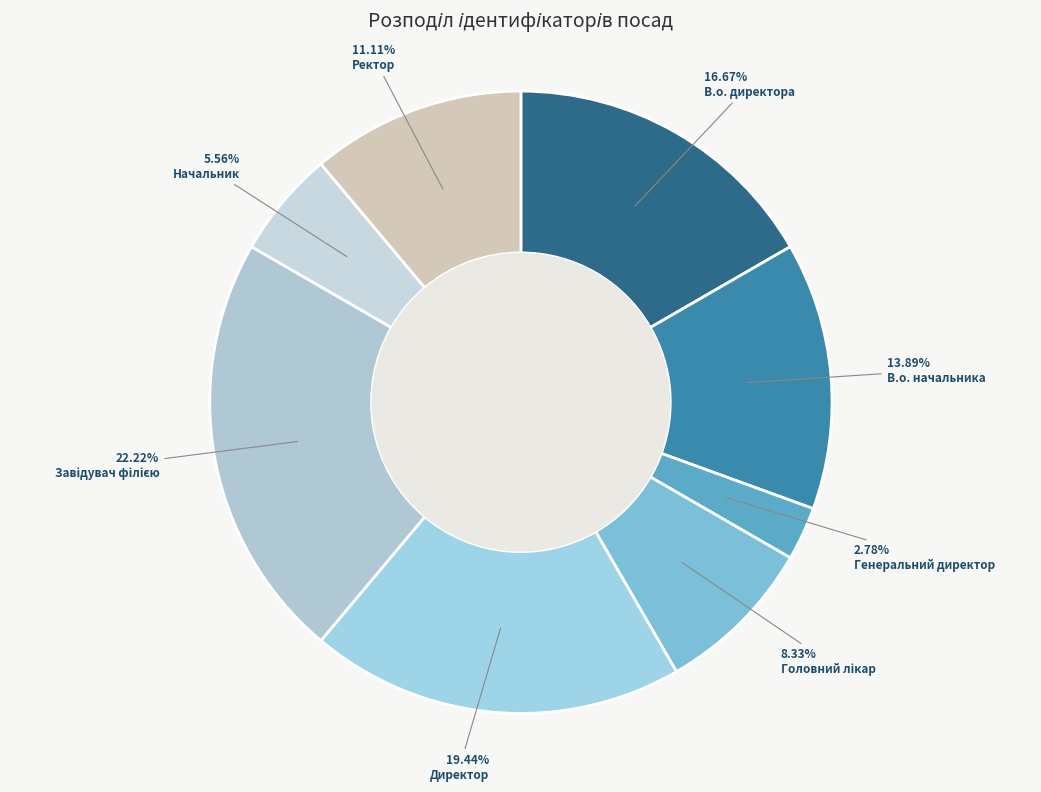

What is the change in value from Головний лікар to Директор?

+4